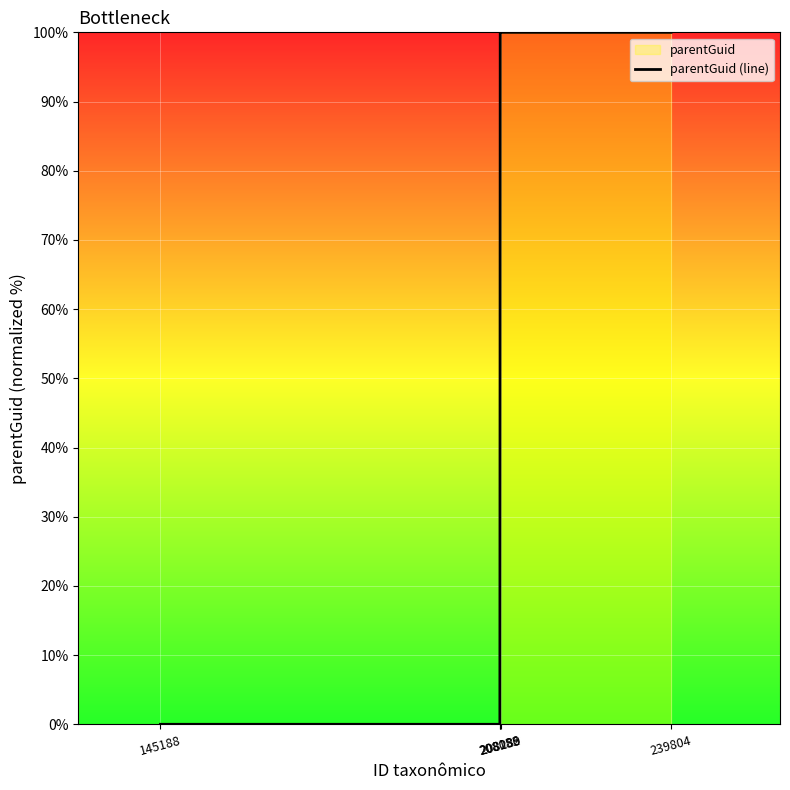

The value at 239804 is 177. True or false?

False